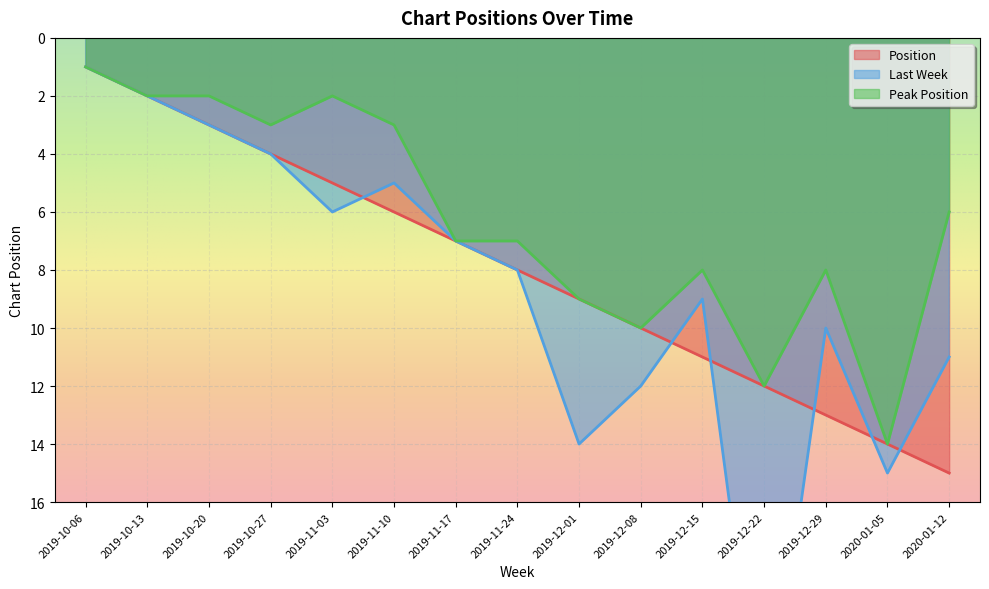

Where does the Position series first go above 8?

2019-12-01